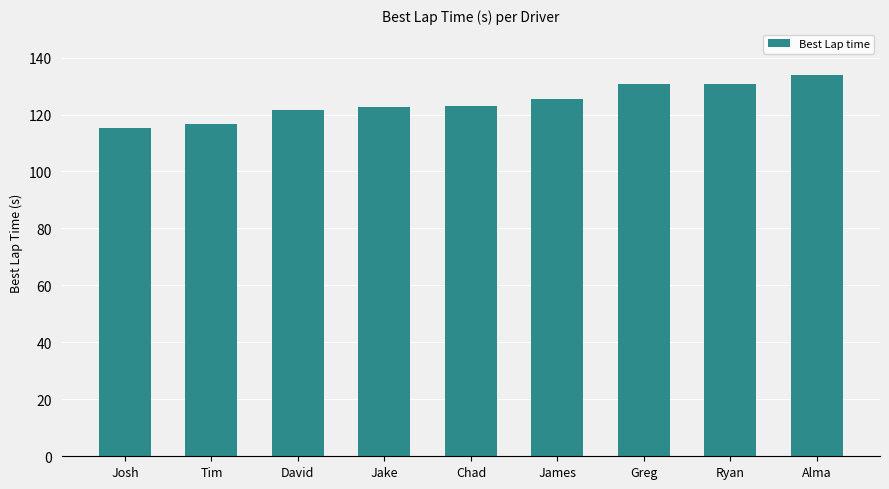

Count the number of data series in this chart.

1